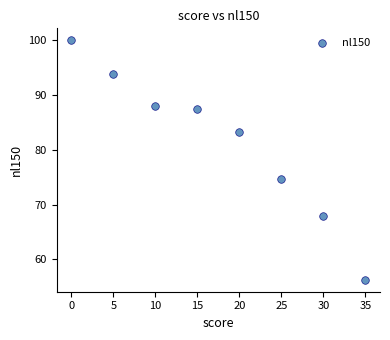

What Y value in the scatter plot is closest to 78?

74.6